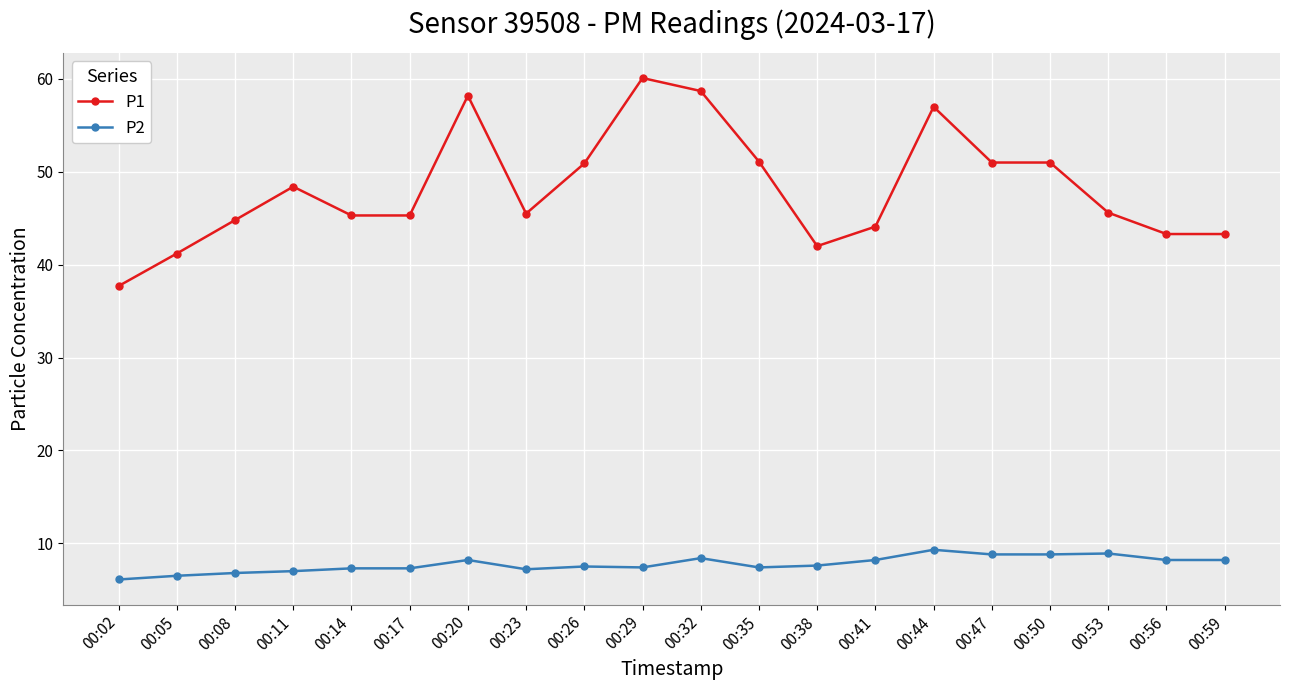

List the series in order of their peak value, lowest first.

P2, P1